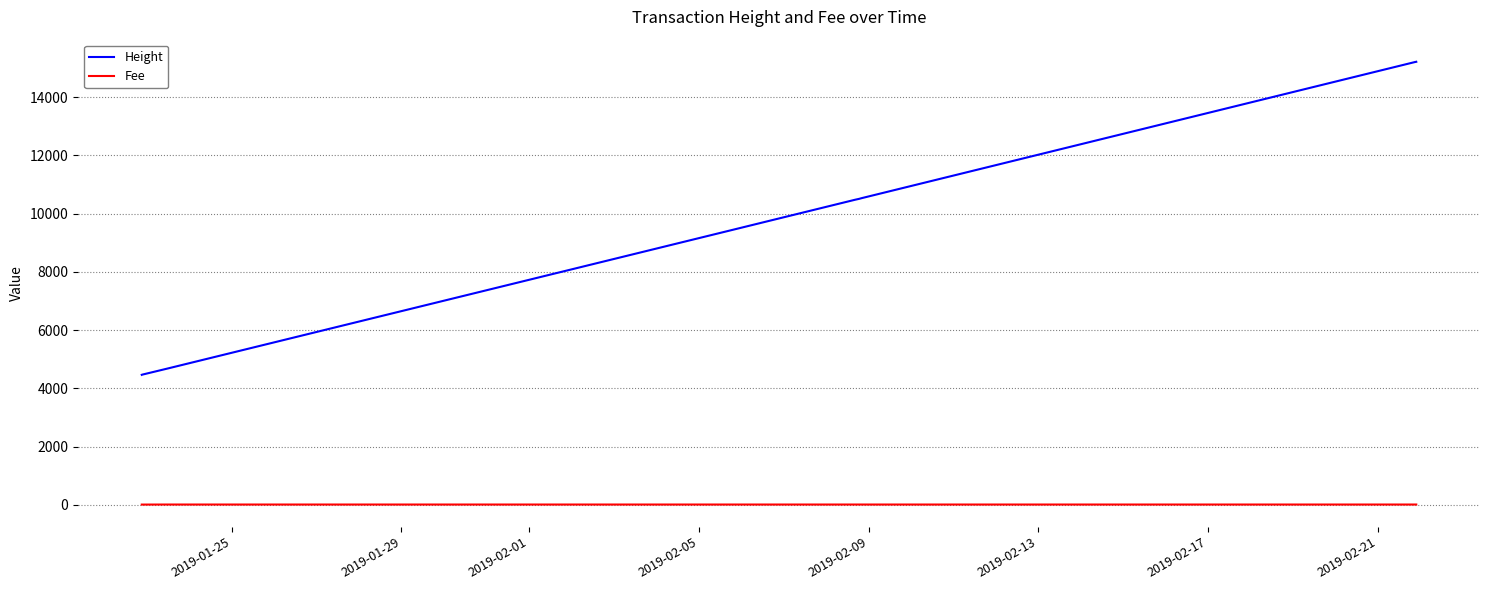

Which series has the widest spread of values?

Height